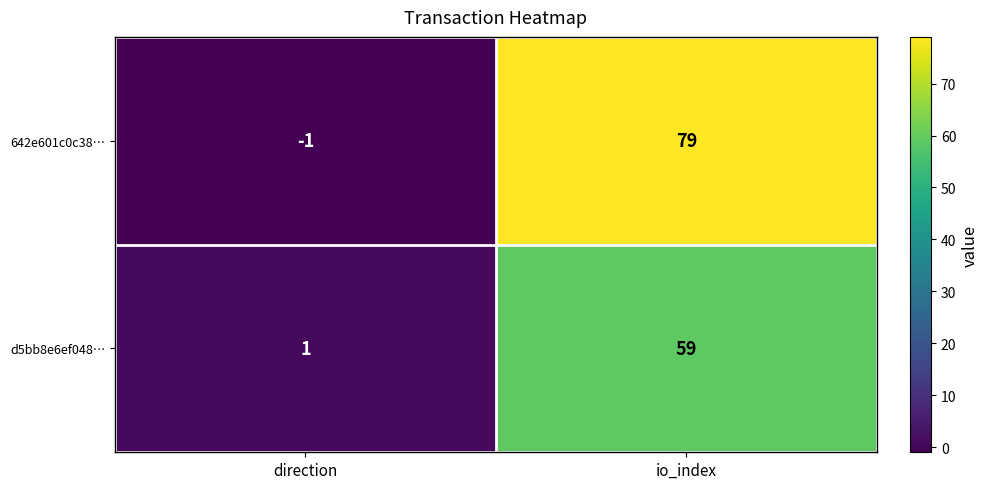

Reading left to right, extract all data points from this chart.

642e601c0c38…: direction=-1	io_index=79
d5bb8e6ef048…: direction=1	io_index=59